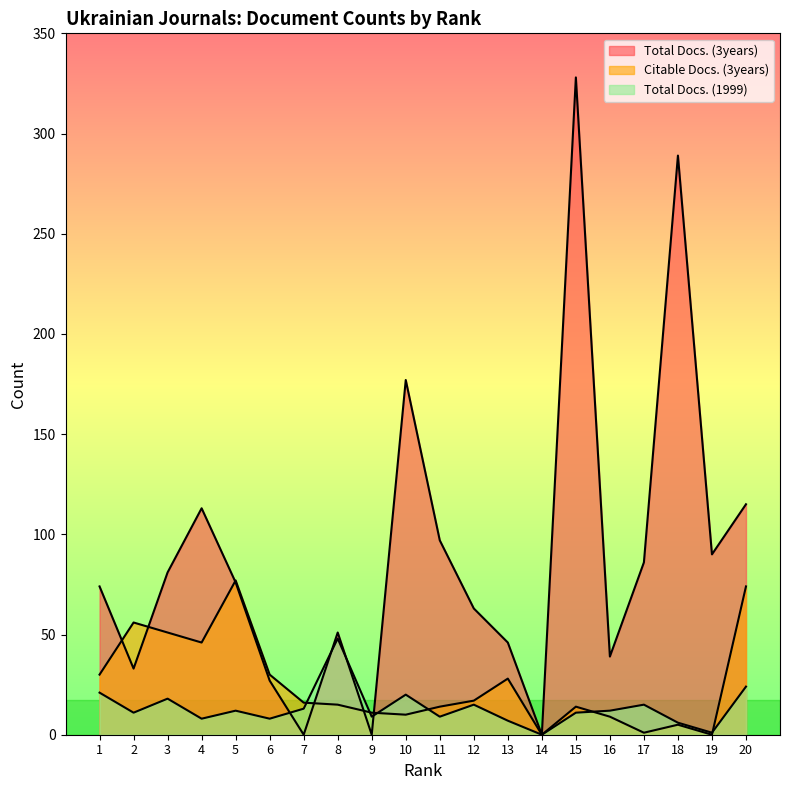

Reading right to left, extract all data points from this chart.

Total Docs. (3years): 115	90	289	86	39	328	0	46	63	97	177	0	51	0	27	76	113	81	33	74
Citable Docs. (3years): 74	0	5	1	9	14	0	28	17	14	10	11	15	16	30	77	46	51	56	30
Total Docs. (1999): 24	1	6	15	12	11	0	7	15	9	20	9	48	13	8	12	8	18	11	21